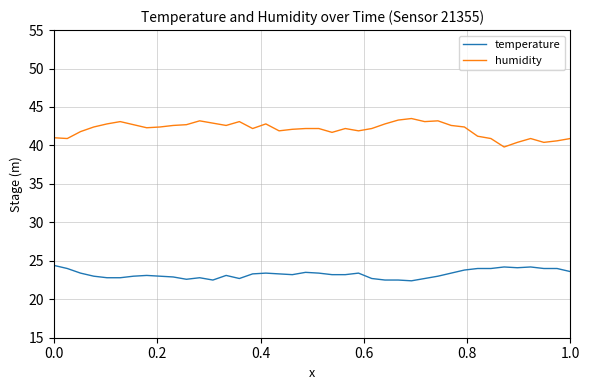

Which series has the largest total across all categories?

humidity